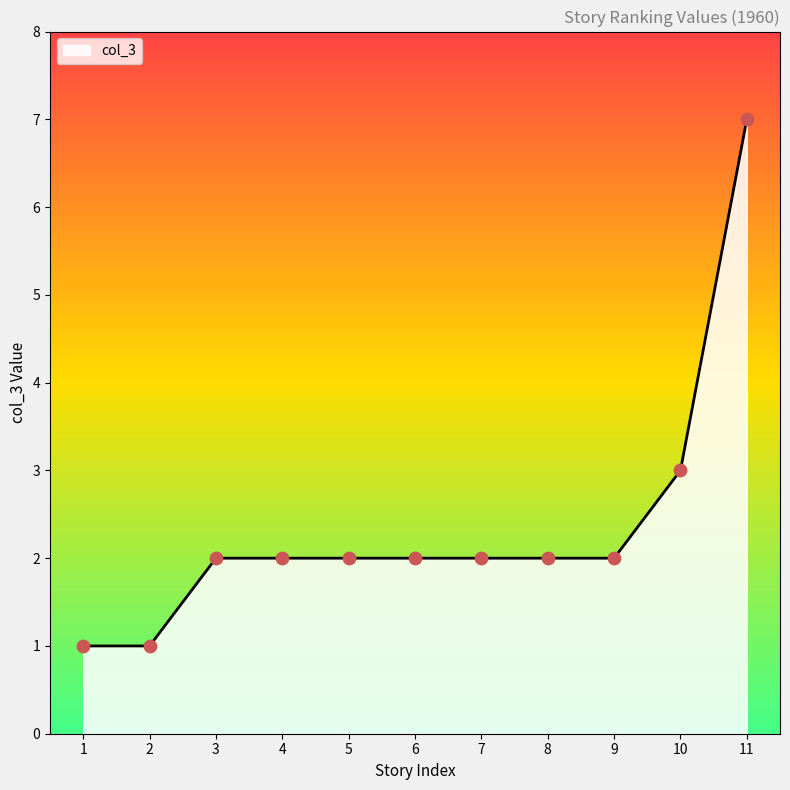

What is the ratio of the value at 8 to the value at 2?

2.0